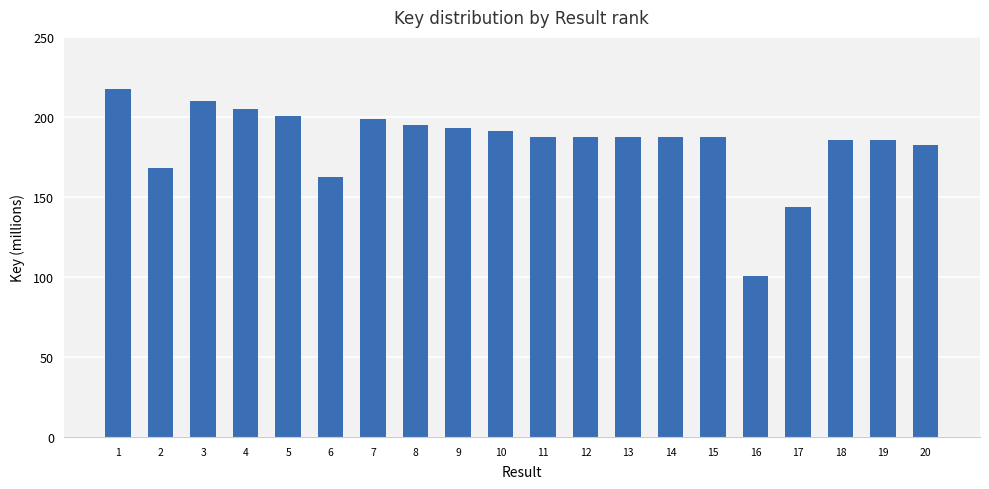

True or false: the data shows 195.1 at 8.

True